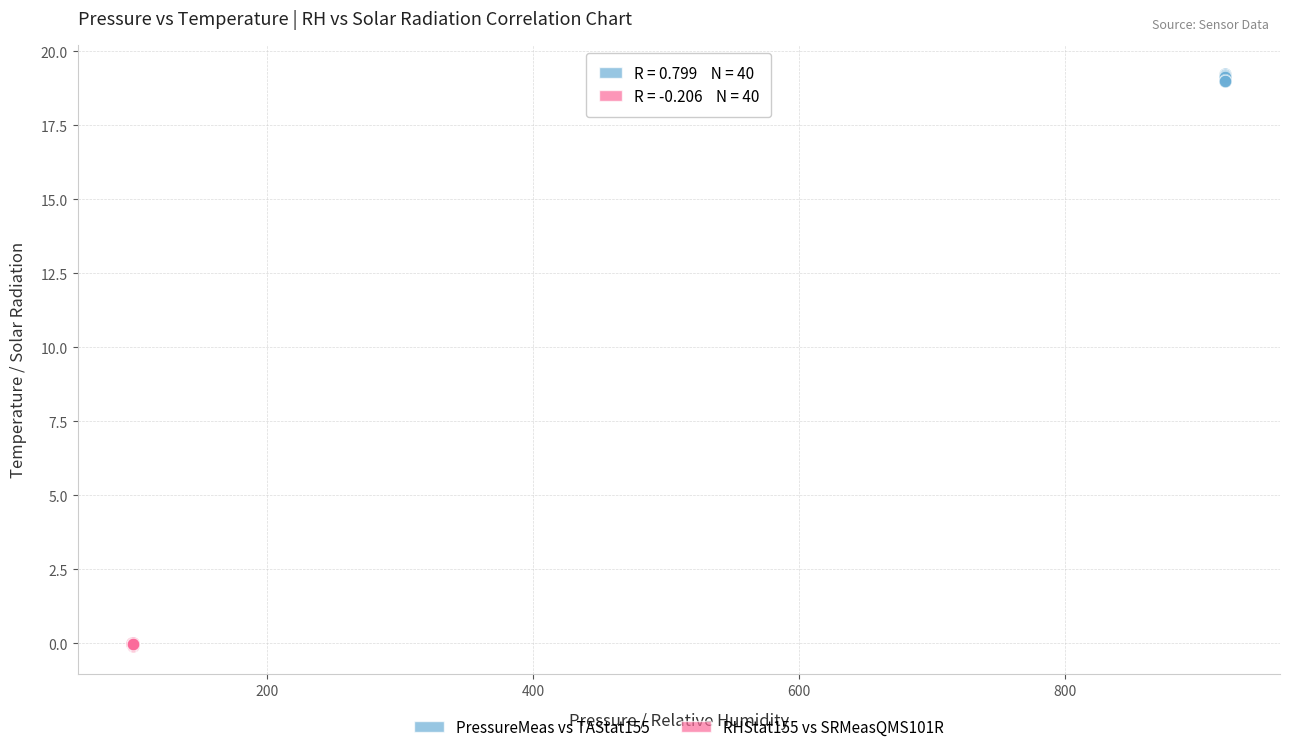

Which series reaches the maximum Y coordinate?

PressureMeas vs TAStat155